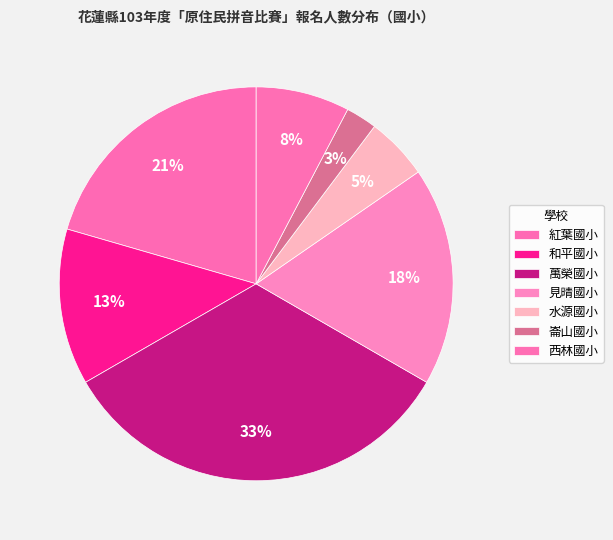

Which slice is the smallest?

崙山國小